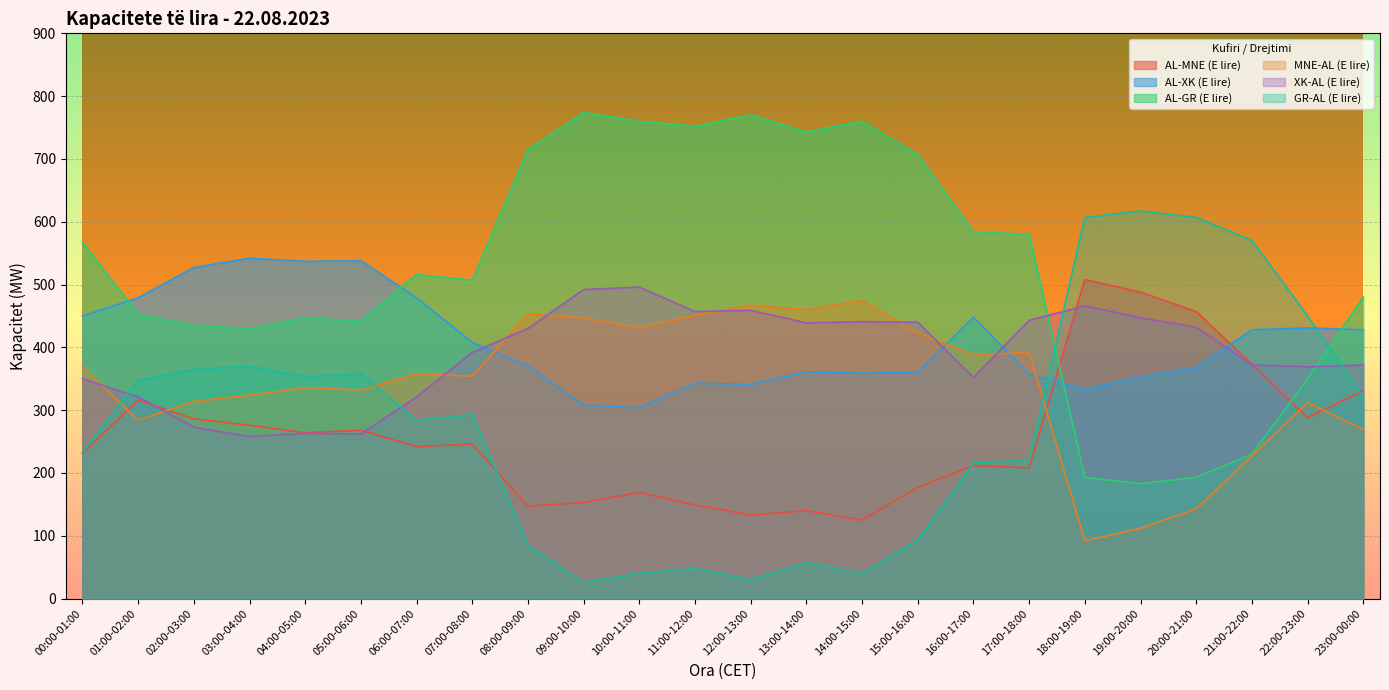

The value of AL-MNE (E lire) at 05:00-06:00 is 447. True or false?

False